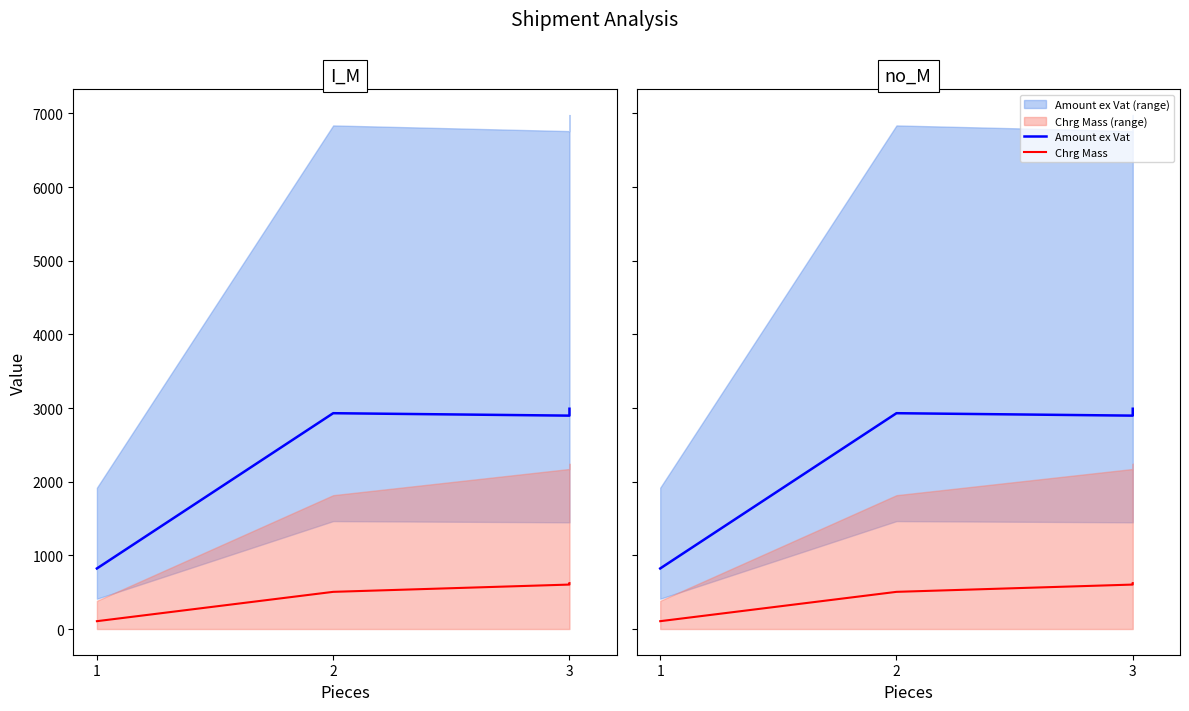

Is it true that Chrg Mass equals 319.5 at 3?

False